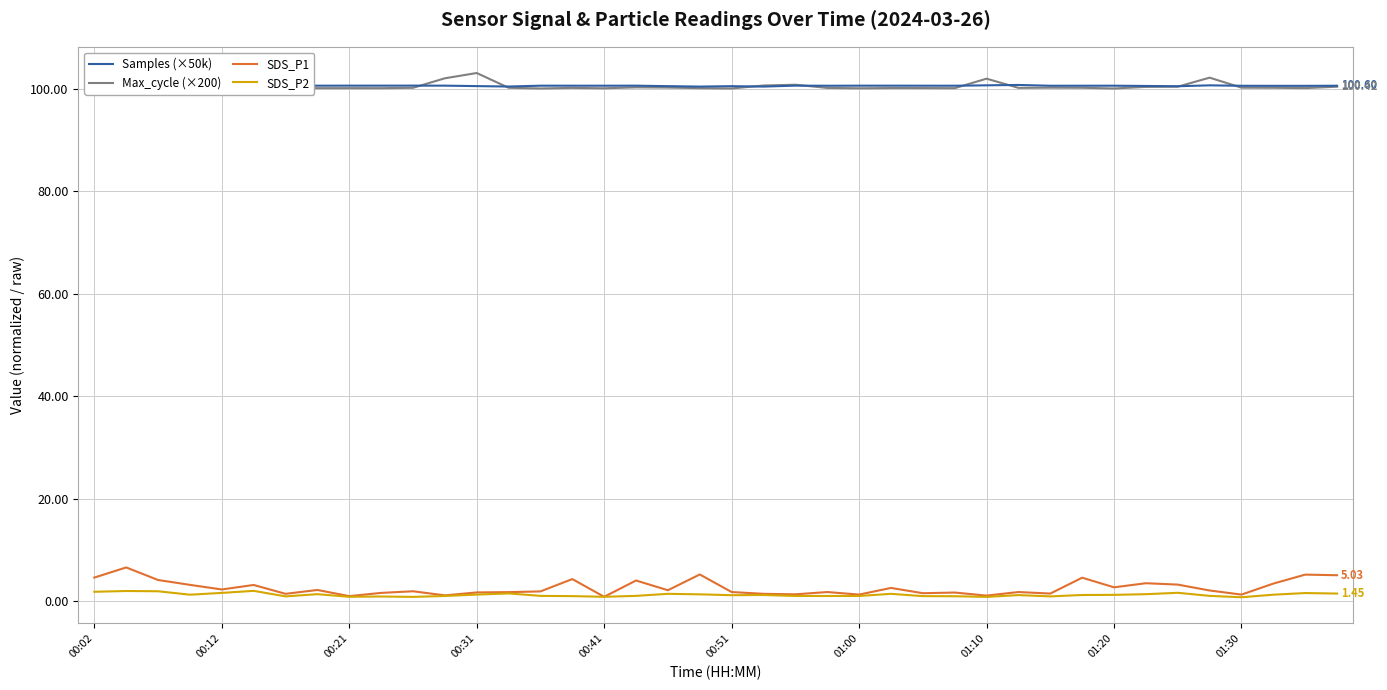

Count the Samples (×50k) values in the range 100 to 101.

40